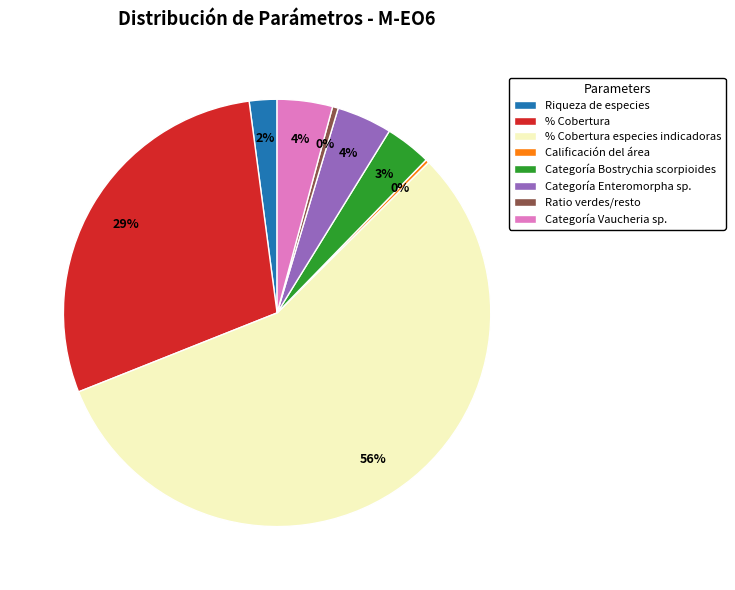

Is the sum of % Cobertura and Riqueza de especies greater than half?

No